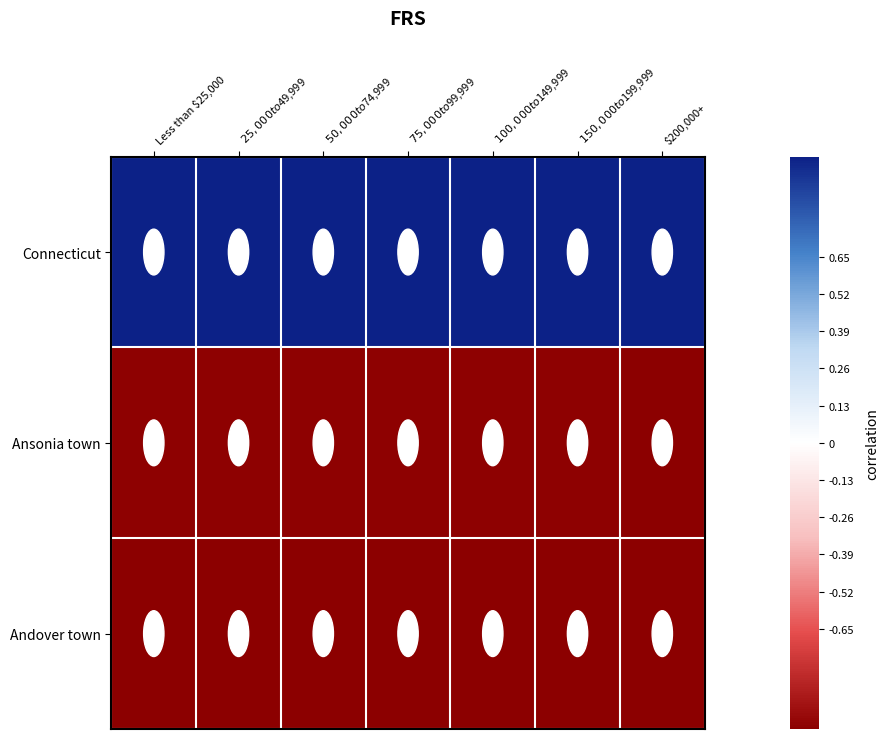

Which has a higher value, $25,000 to $49,999 or $150,000 to $199,999?

$25,000 to $49,999